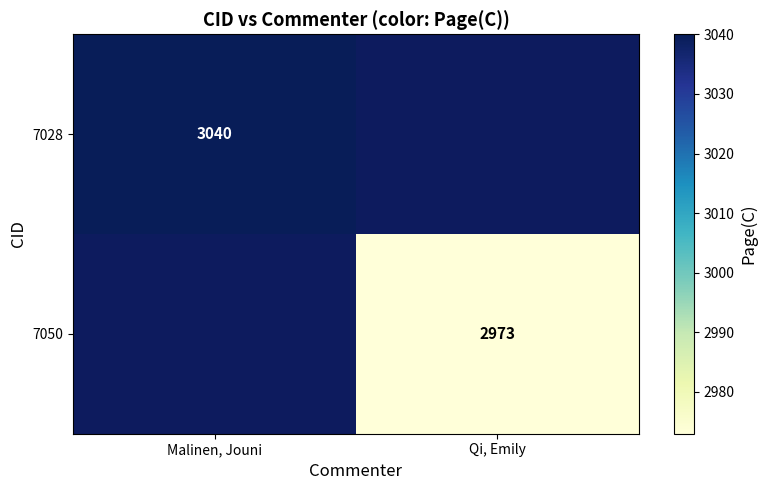

Between Qi, Emily and Malinen, Jouni, which is larger?

Malinen, Jouni